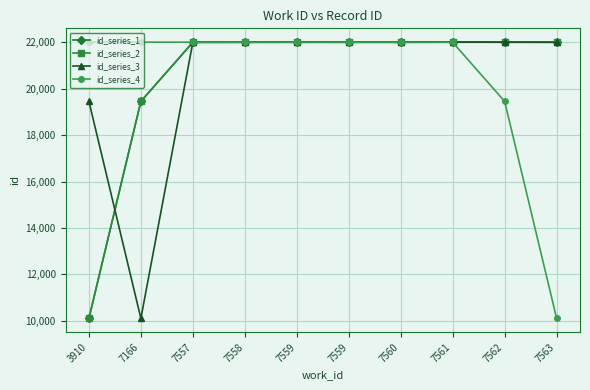

The id_series_4 series shows 21993 at 7558. True or false?

True